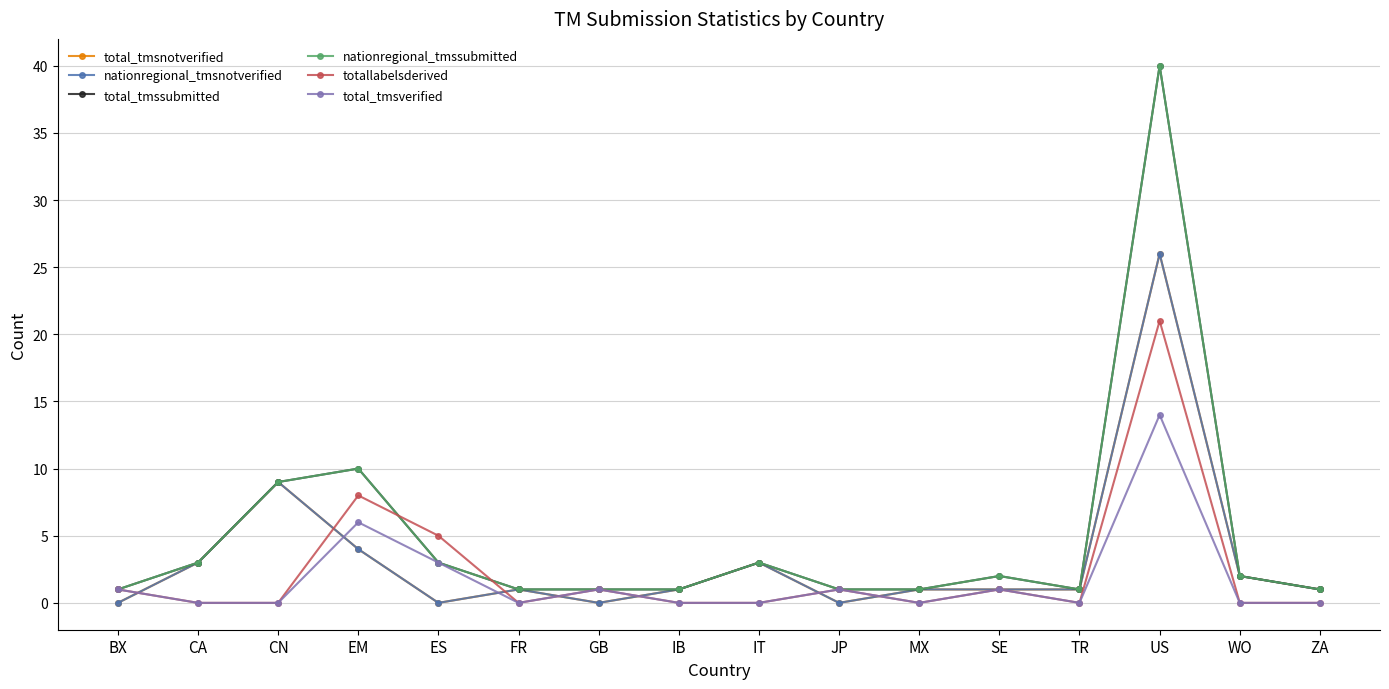

Which series has the largest total across all categories?

total_tmssubmitted